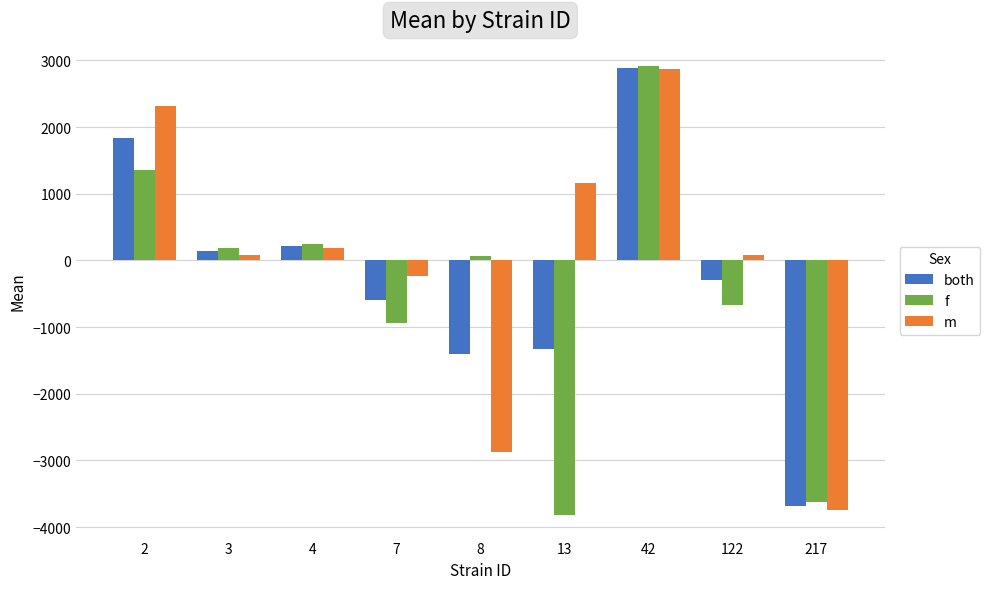

The value of m at 8 is -4528.6. True or false?

False